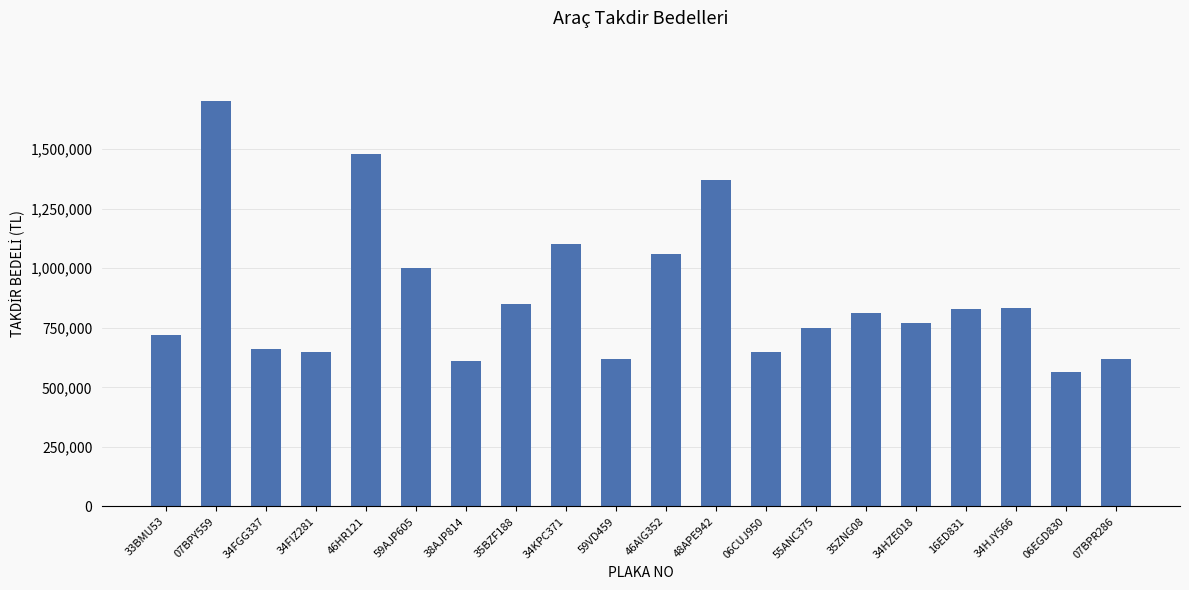

True or false: the data shows 828000 at 16ED831.

True